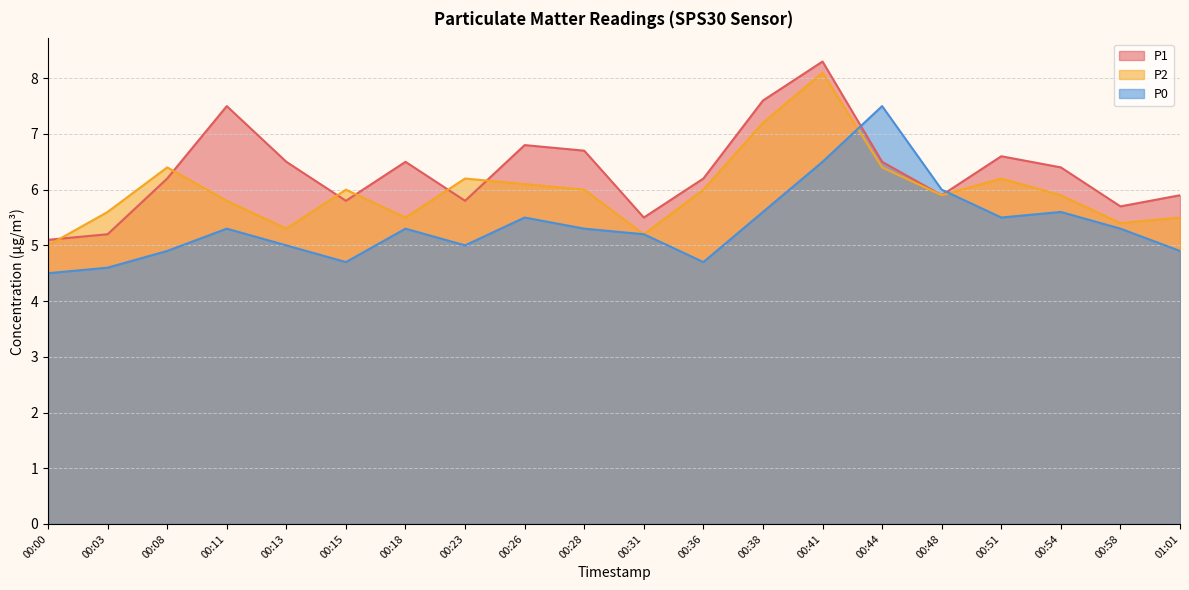

Between 00:18 and 00:44, which series saw the biggest shift?

P0